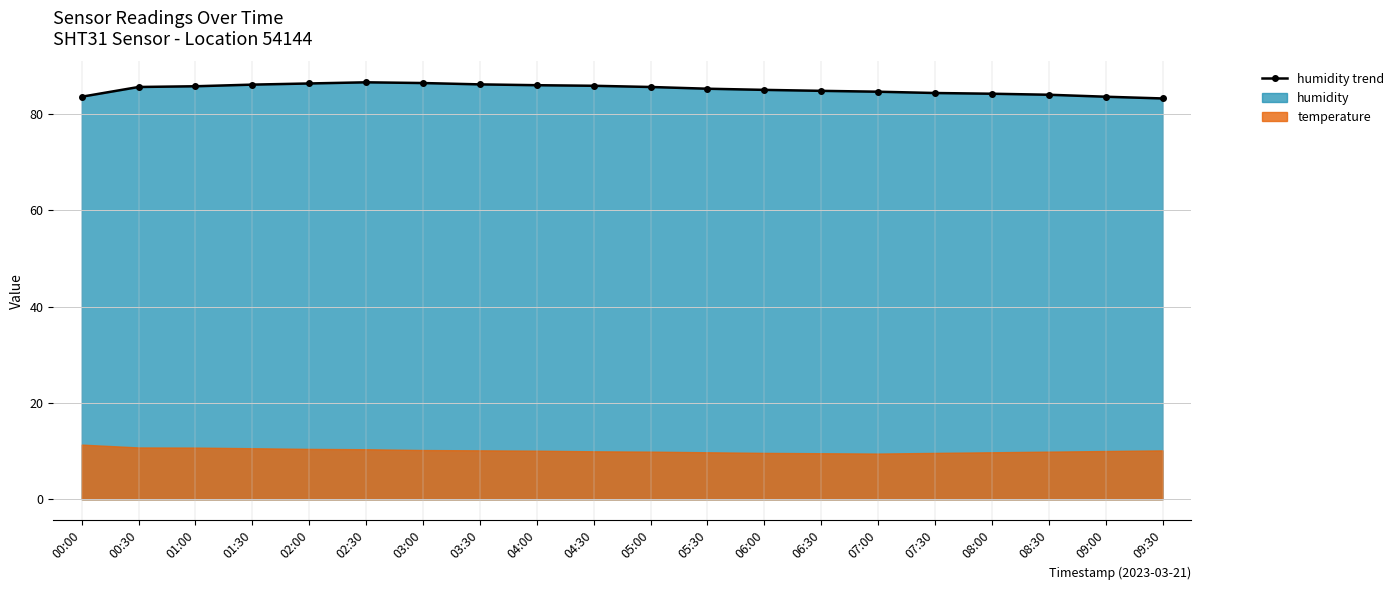

What is the greatest value displayed?

86.5